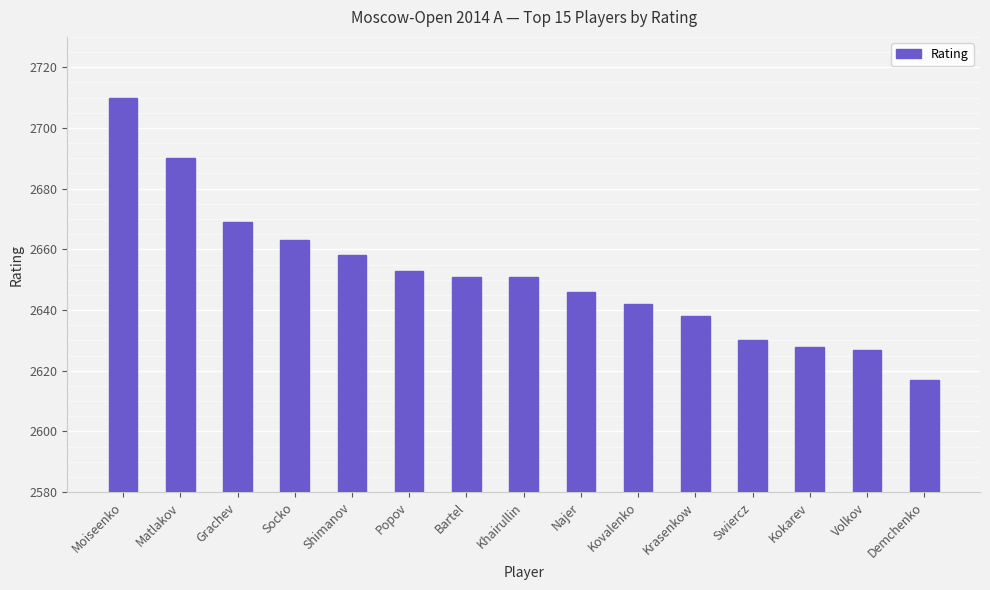

Reading left to right, extract all data points from this chart.

Moiseenko=2710	Matlakov=2690	Grachev=2669	Socko=2663	Shimanov=2658	Popov=2653	Bartel=2651	Khairullin=2651	Najer=2646	Kovalenko=2642	Krasenkow=2638	Swiercz=2630	Kokarev=2628	Volkov=2627	Demchenko=2617